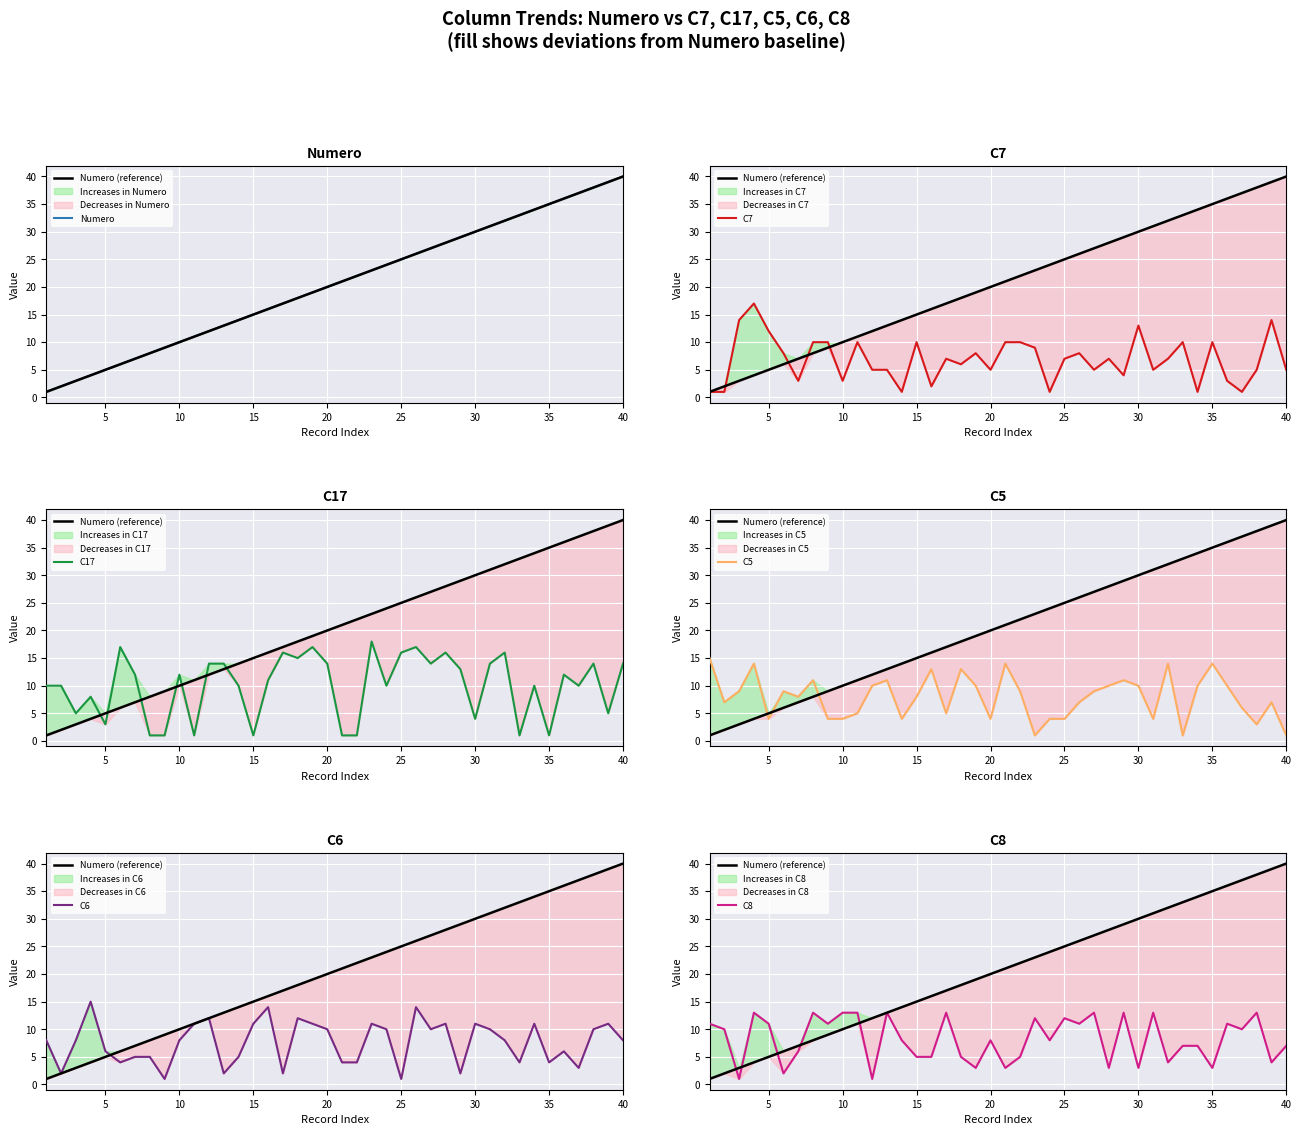

The C17 series shows 1 at 22. True or false?

False